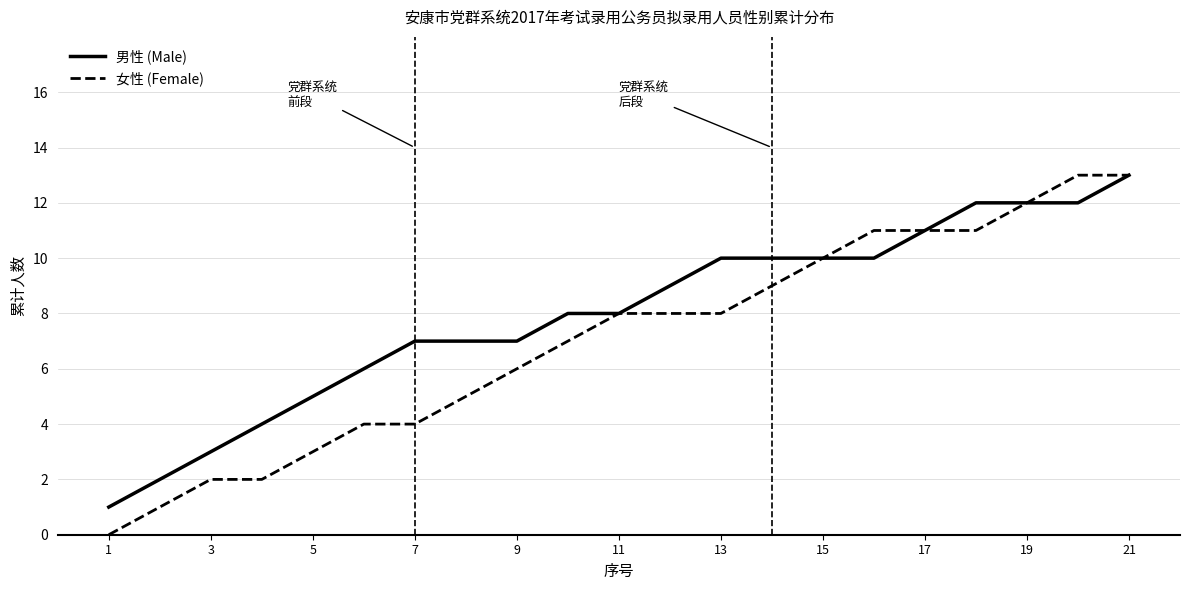

Which series has the largest total across all categories?

男性 (Male)